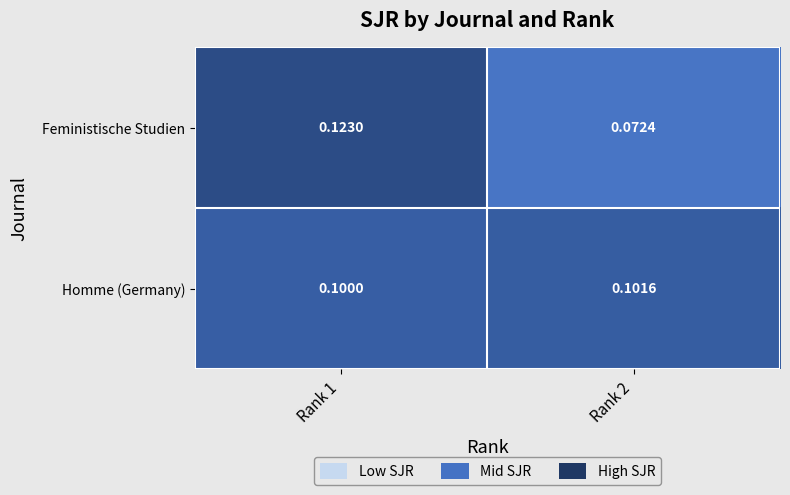

List the series in order of their peak value, lowest first.

Homme (Germany), Feministische Studien